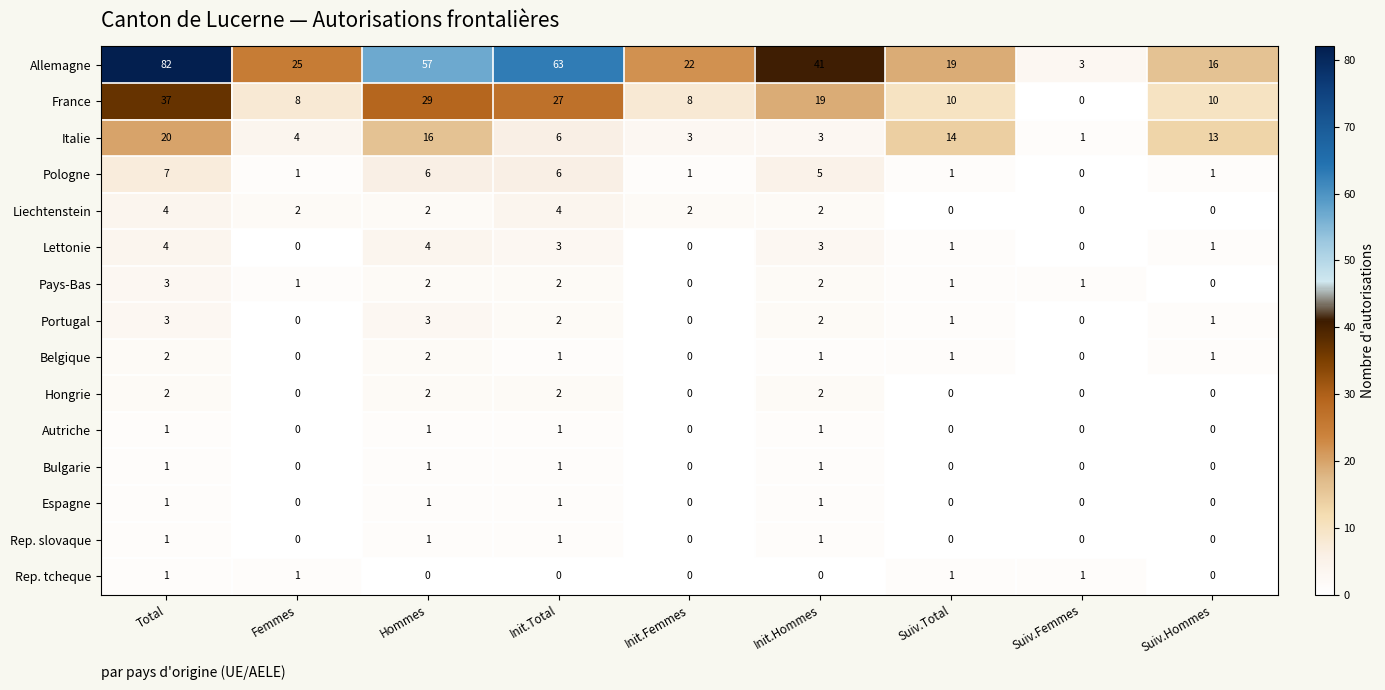

Count the number of data series in this chart.

15